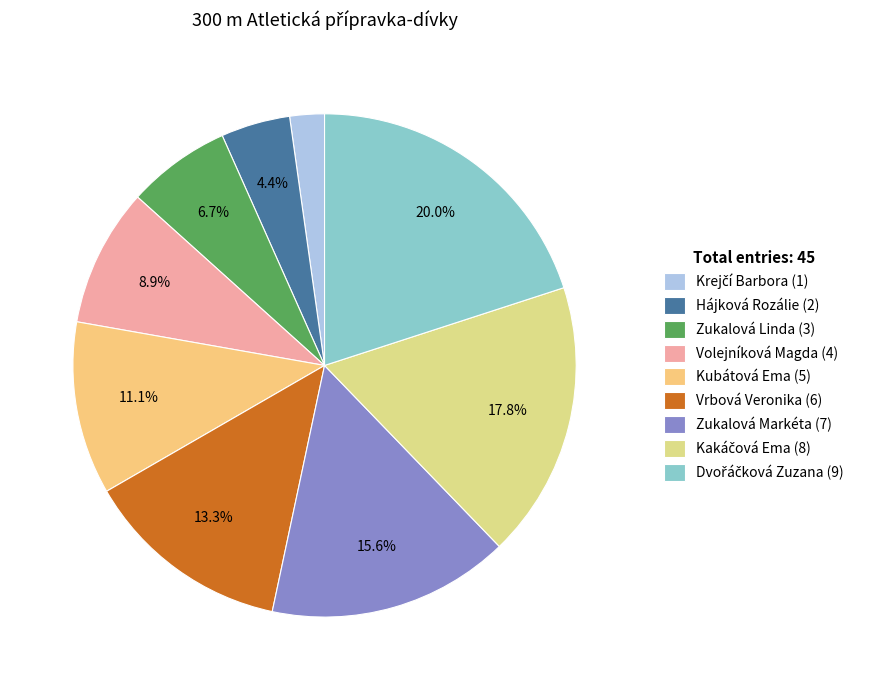

What percentage is the Kubátová Ema slice, to the nearest percent?

11%